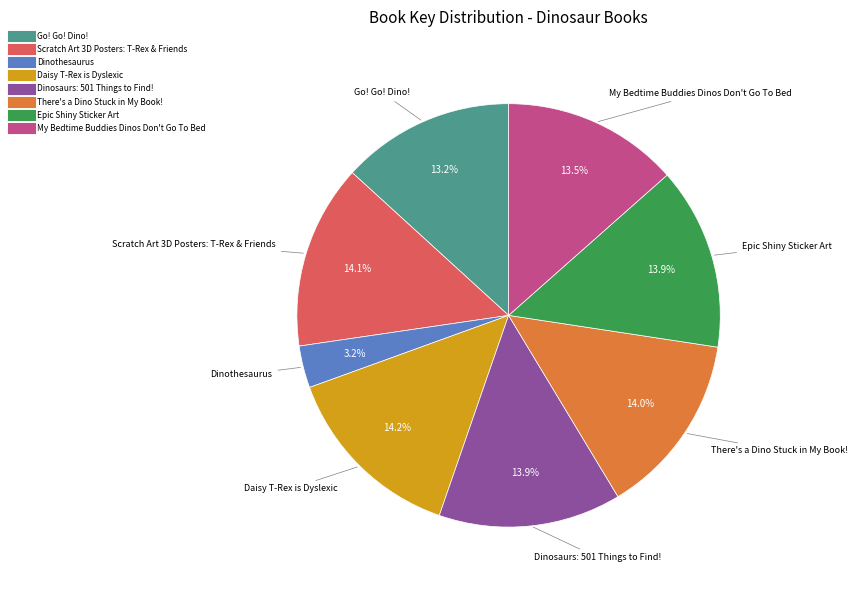

To the nearest percent, what is the difference between the largest and smallest slice percentages?

11%